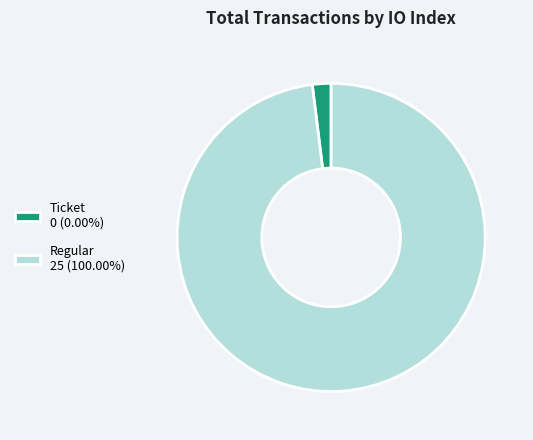

Which has a higher value, Regular or Ticket?

Regular